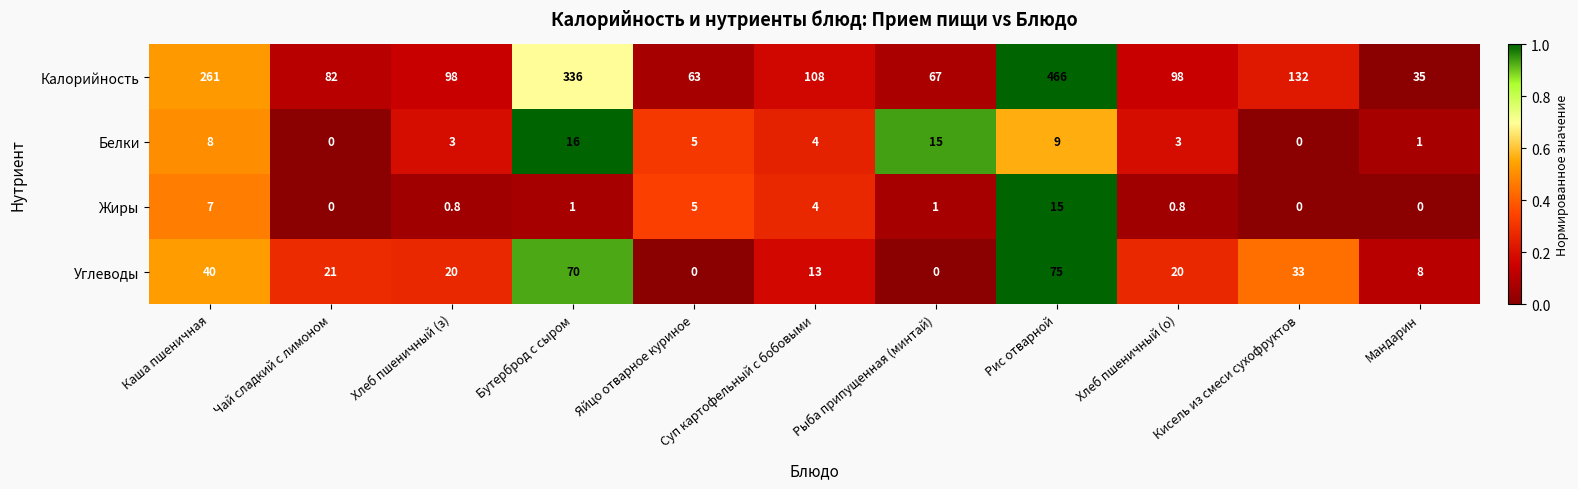

Where is Углеводы nearest to the value 37?

Каша пшеничная